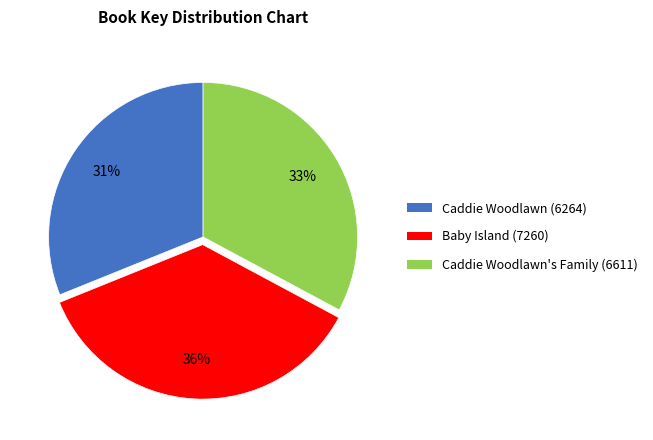

Which category has the smallest portion of the pie?

Caddie Woodlawn (6264)